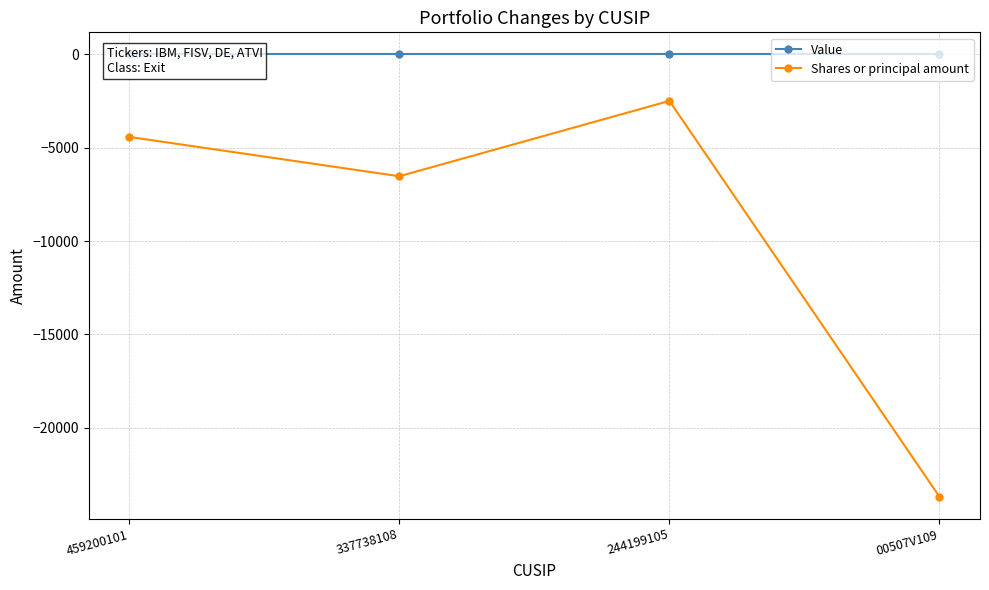

What value does the Shares or principal amount series have at 337738108, to the nearest 50?

-6550